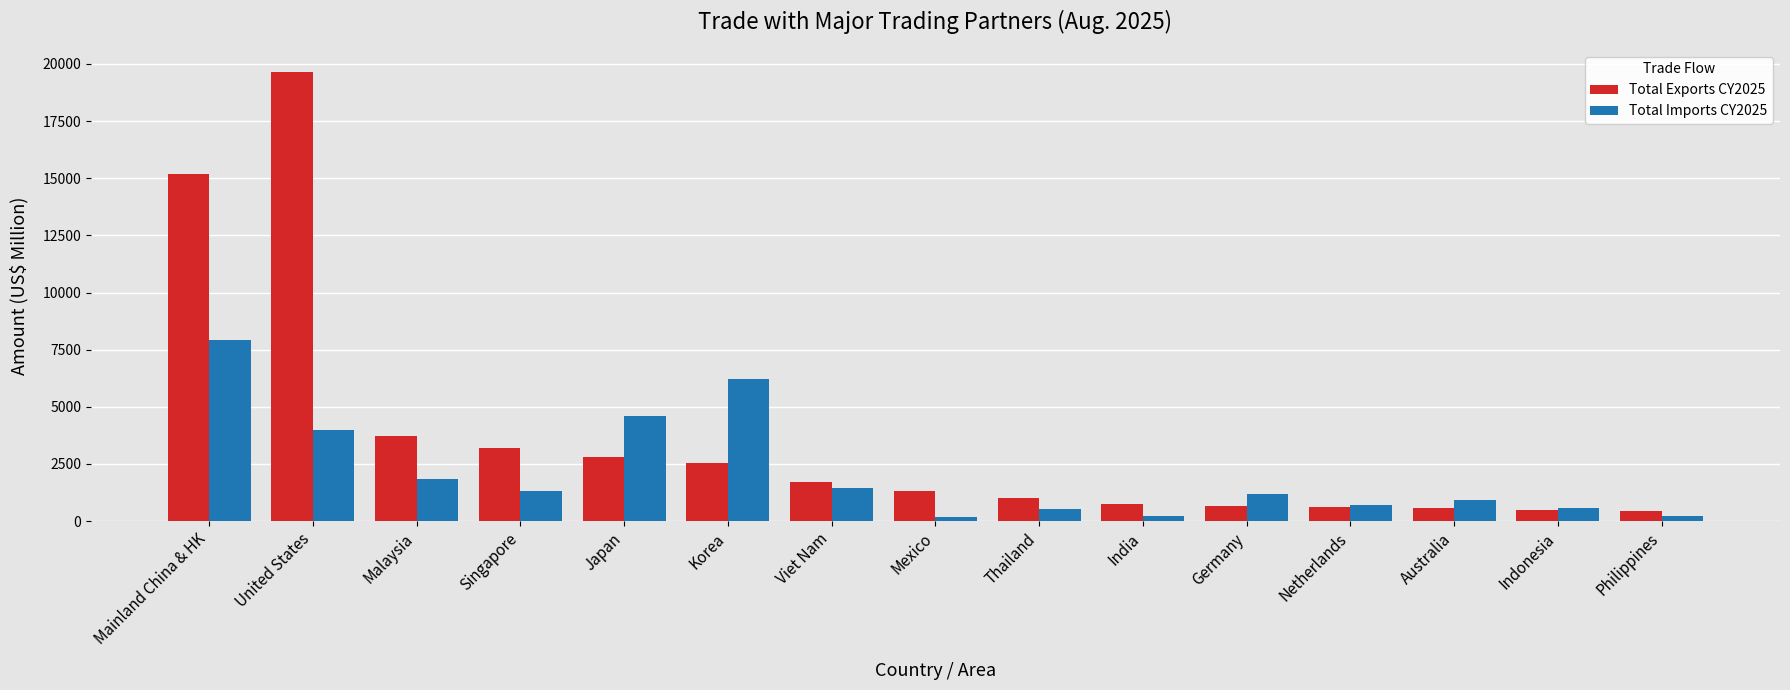

What is the difference between the Total Exports CY2025 values at Korea and Australia?

1980.7